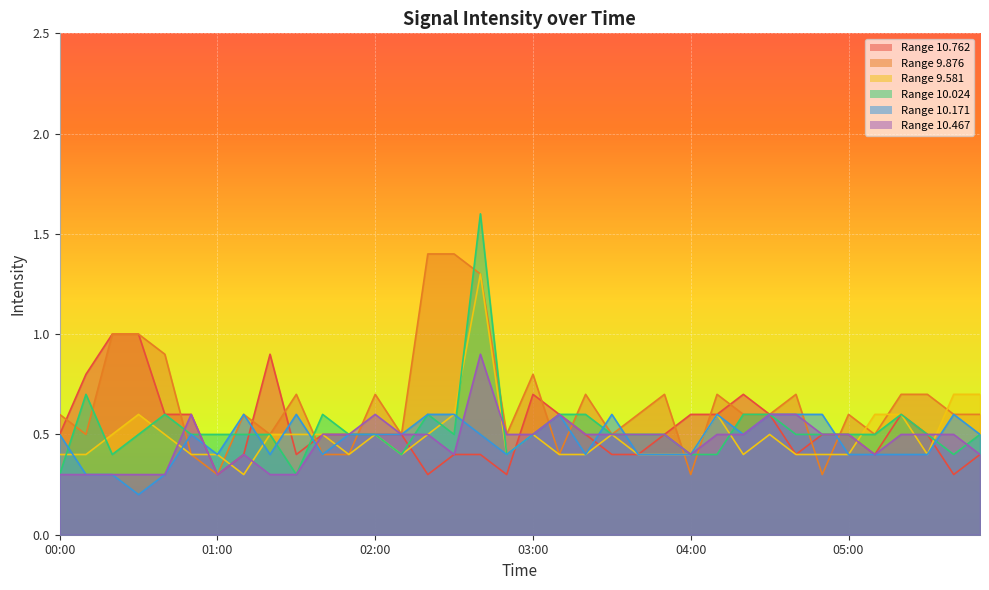

What is the approximate value of 10.171 at 04:50?

0.6